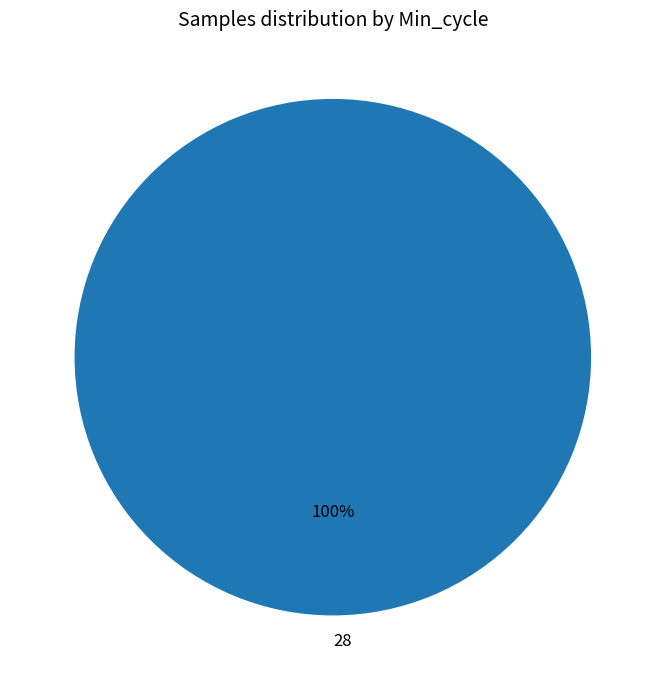

Rank the categories by value from highest to lowest.

28